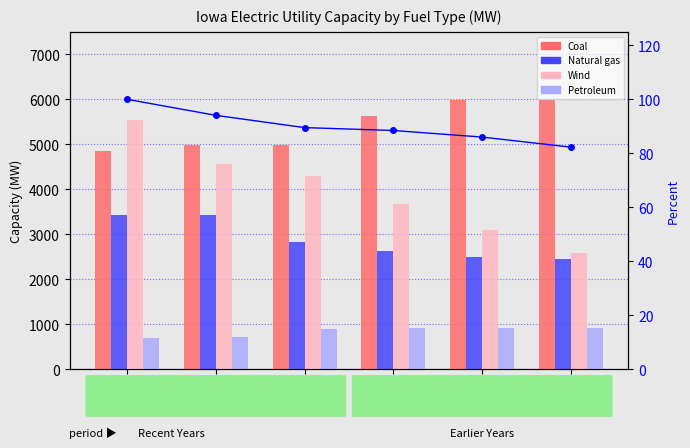

Does the chart contain any negative values?

No